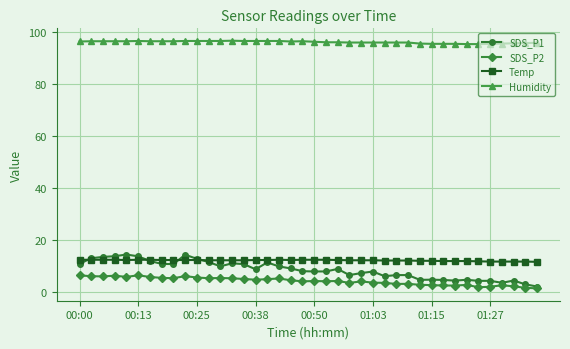

Which series has the largest total across all categories?

Humidity